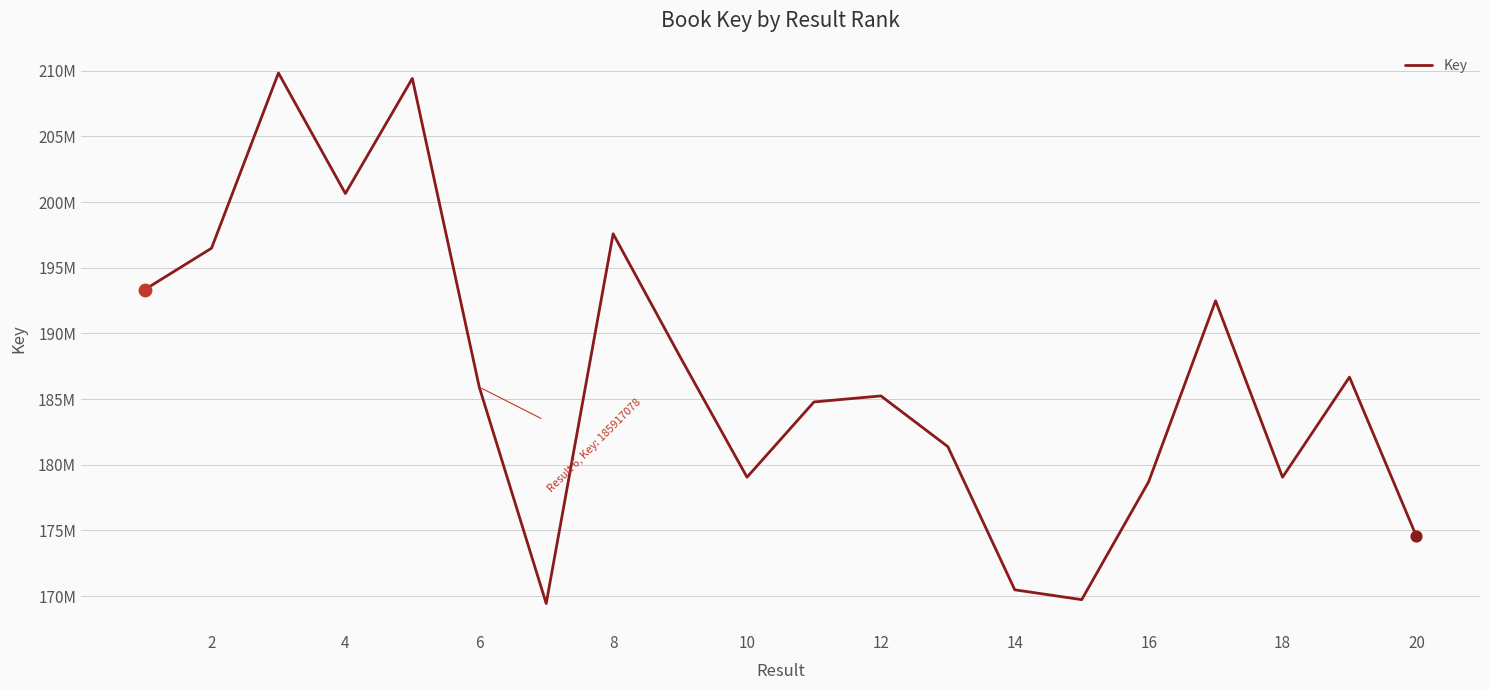

Is this an area chart (filled region under the line)?

No